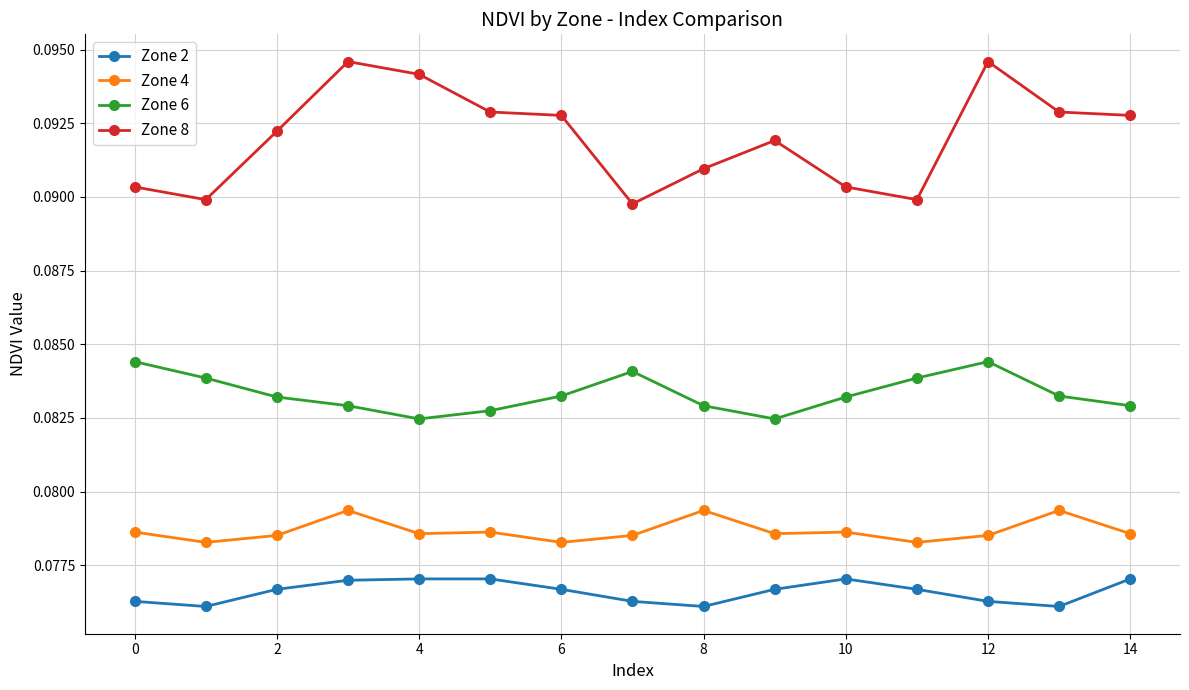

True or false: Zone 8 and Zone 6 cross at least once.

False